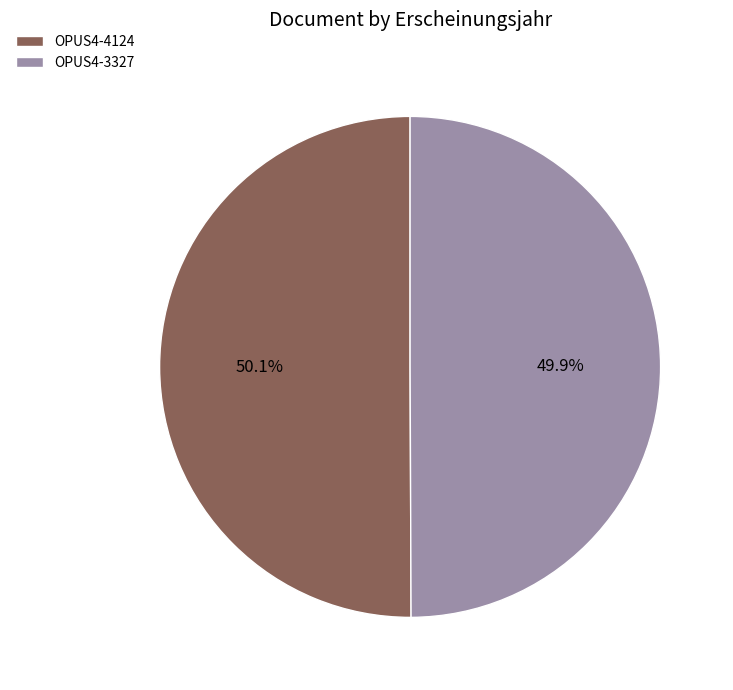

Is there any slice that represents more than half of the pie?

Yes